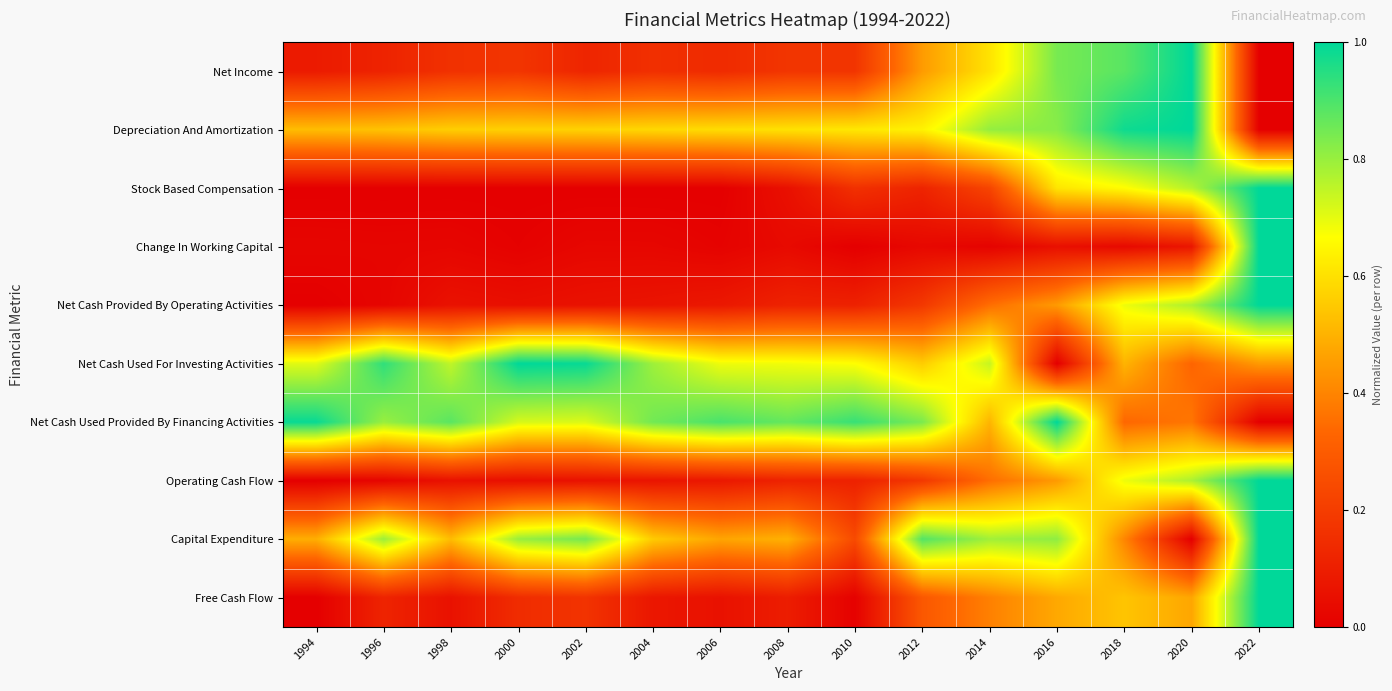

What is the total value across all series at 2000?

3.5